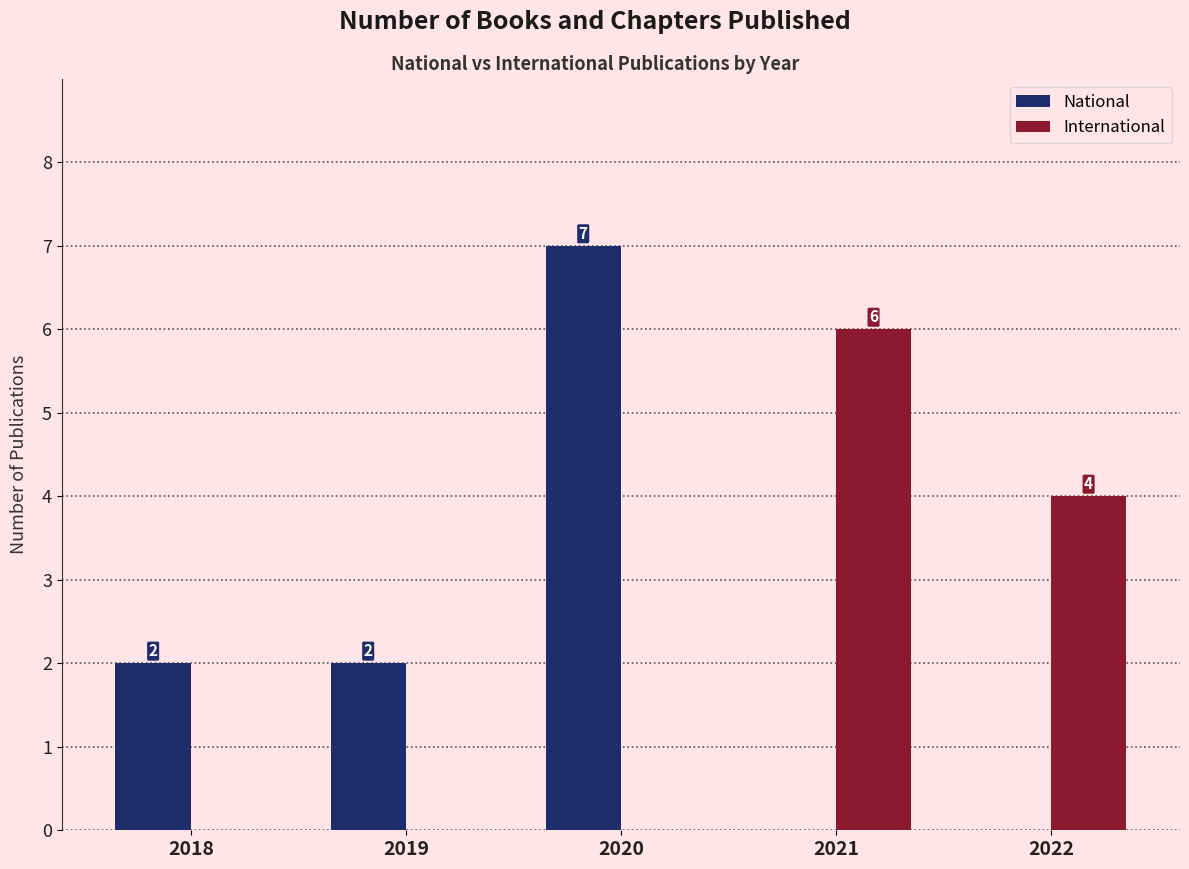

Is it true that International equals 4 at 2020?

False